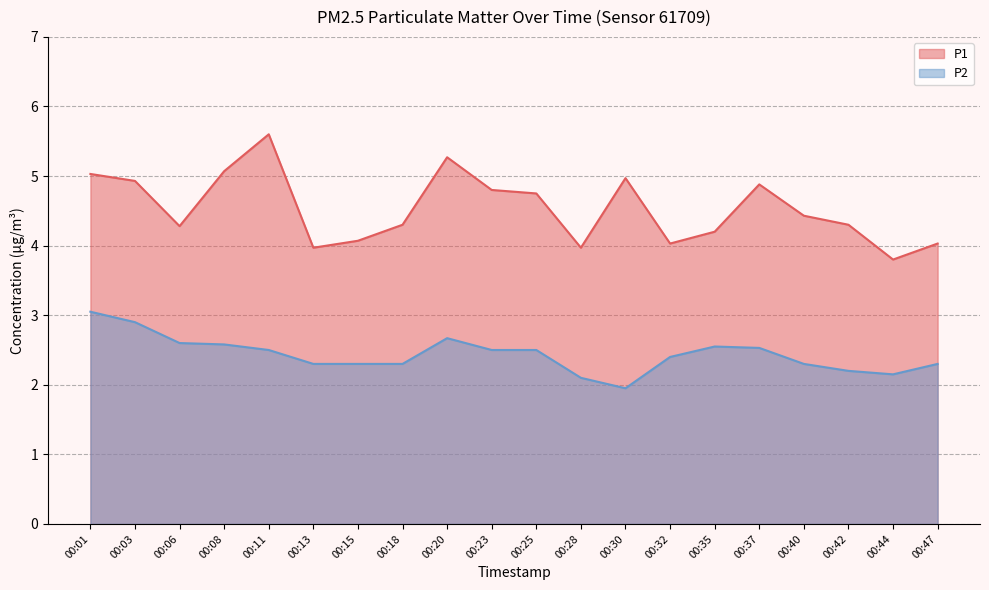

The P1 series shows 2.6 at 00:42. True or false?

False